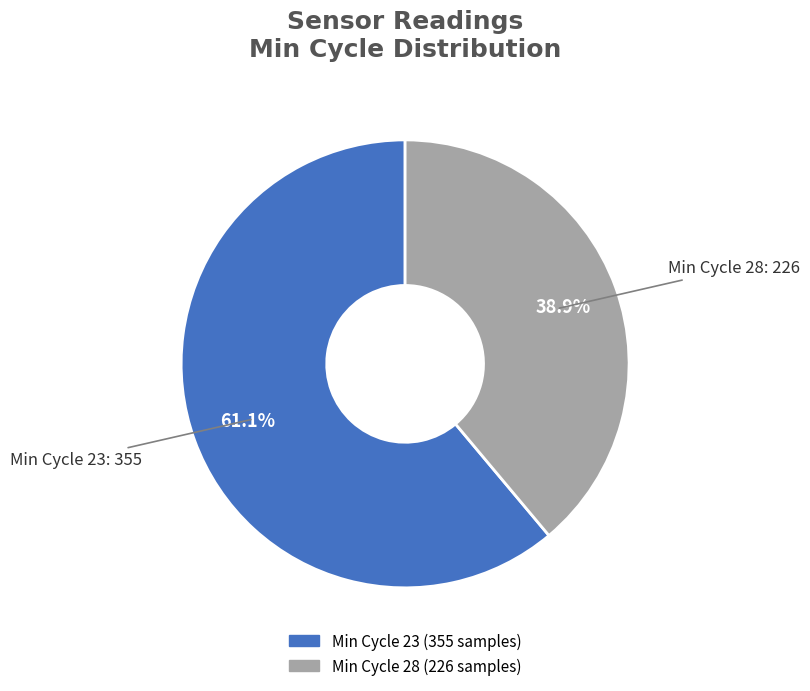

Is there any slice that represents more than half of the pie?

Yes